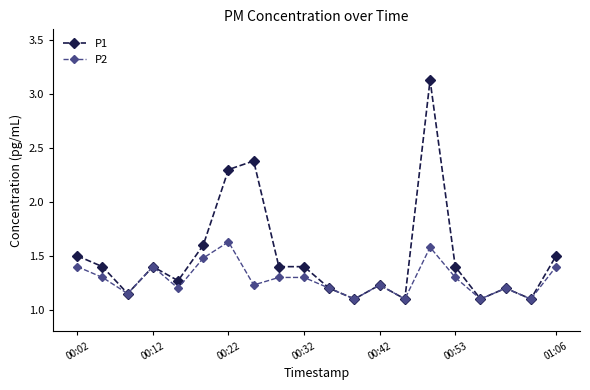

Rank the series by their maximum value, from lowest to highest.

P2, P1